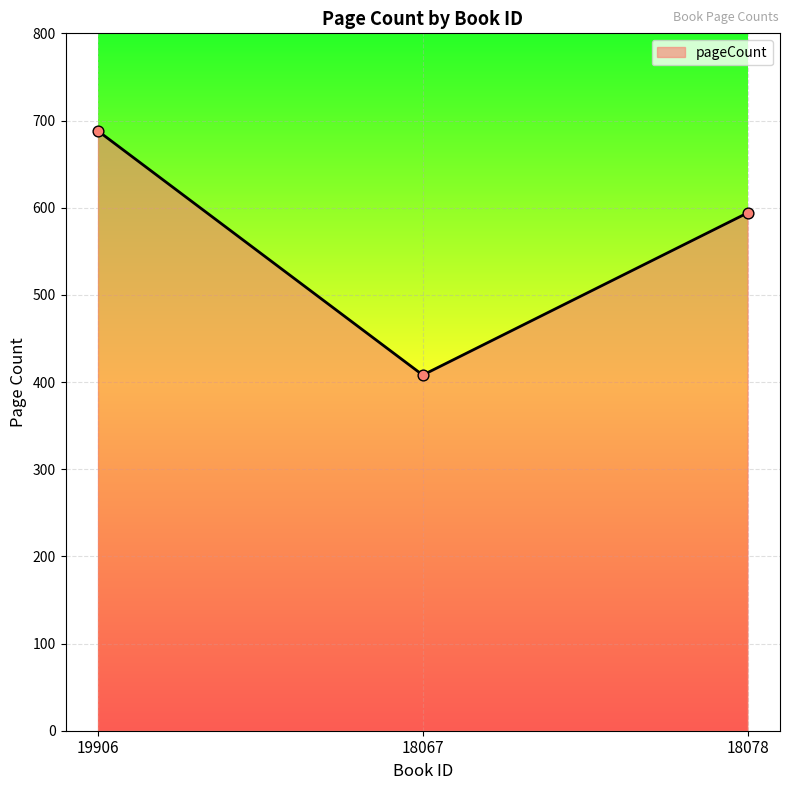

Approximately how many times larger is the value at 18078 compared to 18067?

1.5